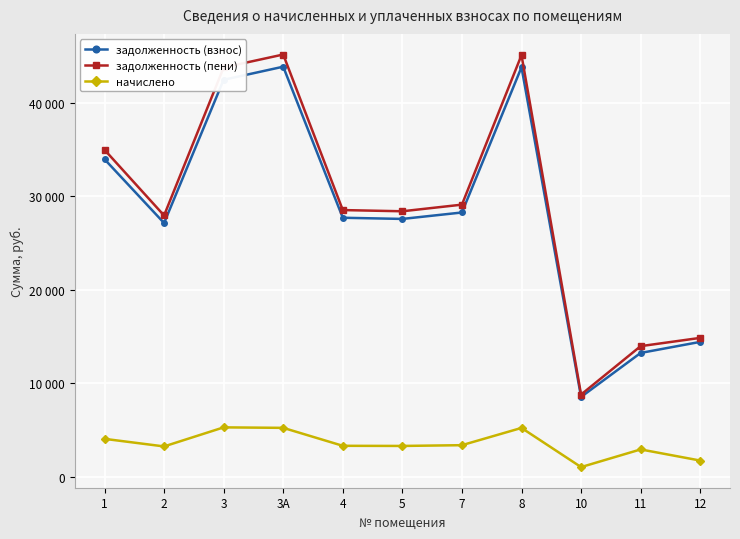

Reading left to right, list all the values displayed in this chart.

задолженность (взнос): 1=33937.9	2=27112.7	3=42431.4	3А=43831.2	4=27676.3	5=27551.0	7=28239.8	8=43768.7	10=8515.7	11=13220.2	12=14401.7
задолженность (пени): 1=34946.0	2=27918.1	3=43746.4	3А=45133.2	4=28498.4	5=28369.4	7=29078.6	8=45068.9	10=8768.6	11=13945.6	12=14829.5
начислено: 1=4032.5	2=3221.5	3=5260.1	3А=5208.0	4=3288.5	5=3273.6	7=3355.4	8=5200.6	10=1011.8	11=2901.6	12=1711.2